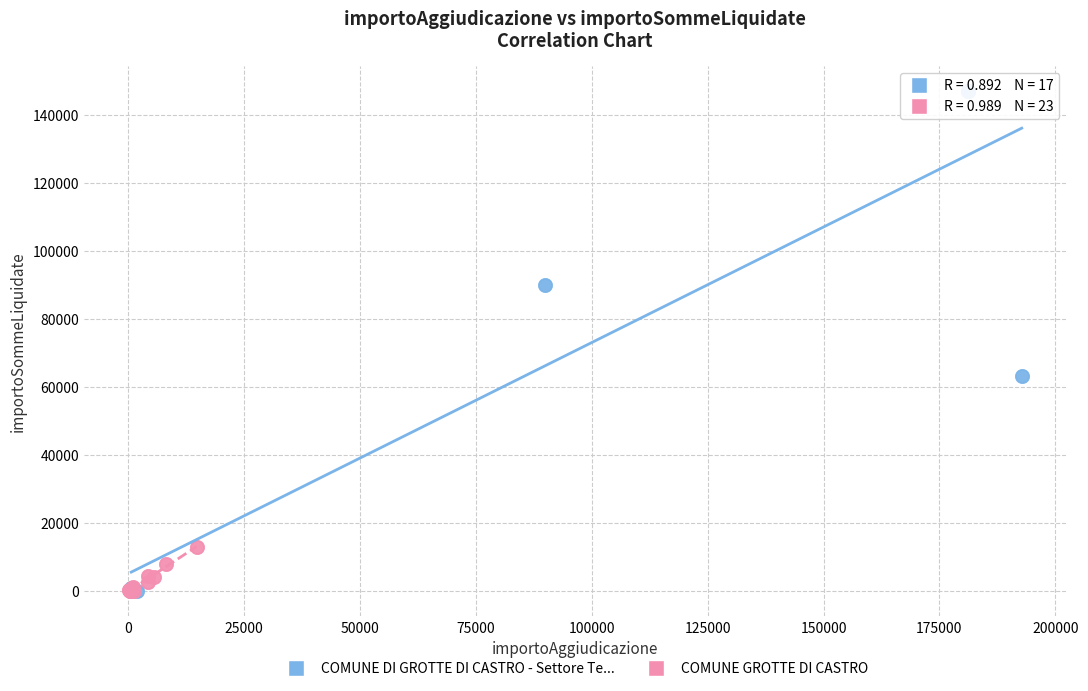

Which series contains the highest Y value?

COMUNE DI GROTTE DI CASTRO - Settore Te...